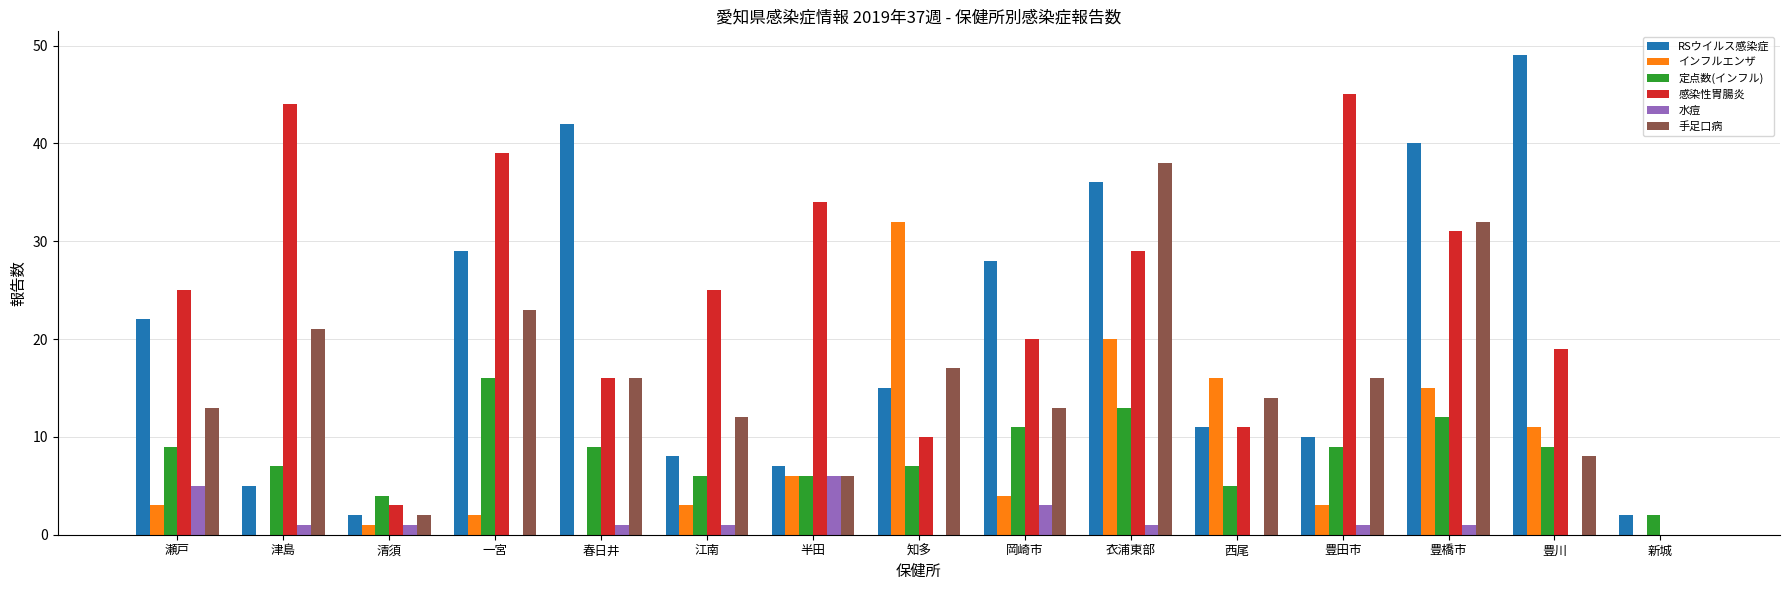

What are all the series names shown in the legend?

RSウイルス感染症, インフルエンザ, 定点数(インフル), 感染性胃腸炎, 水痘, 手足口病